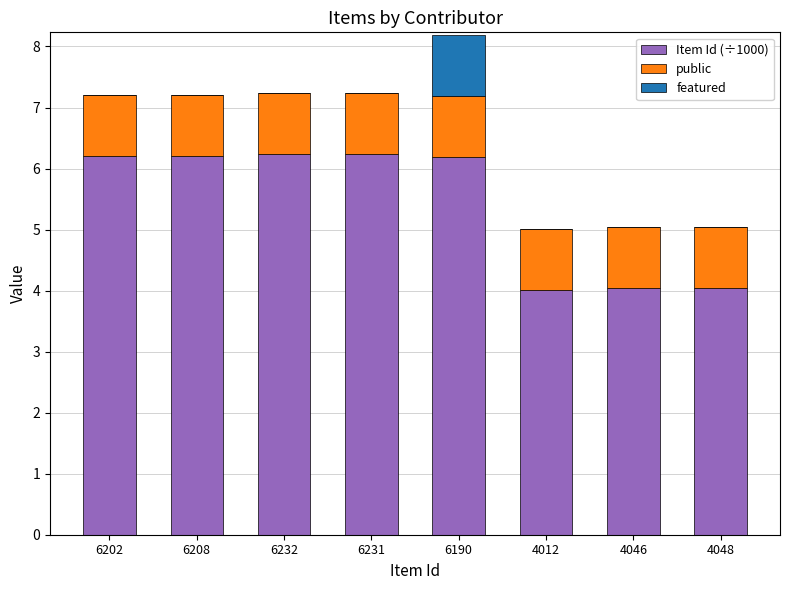

At which label does Item Id (÷1000) first exceed 6?

6202